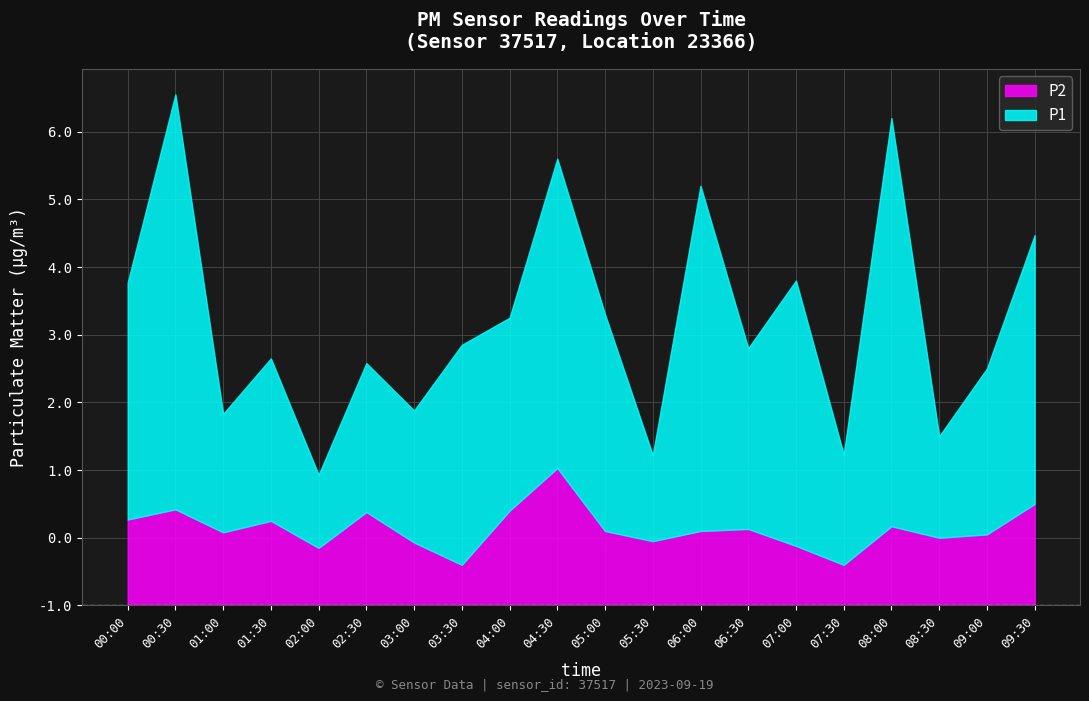

Between 02:30 and 04:00, which is larger?

04:00